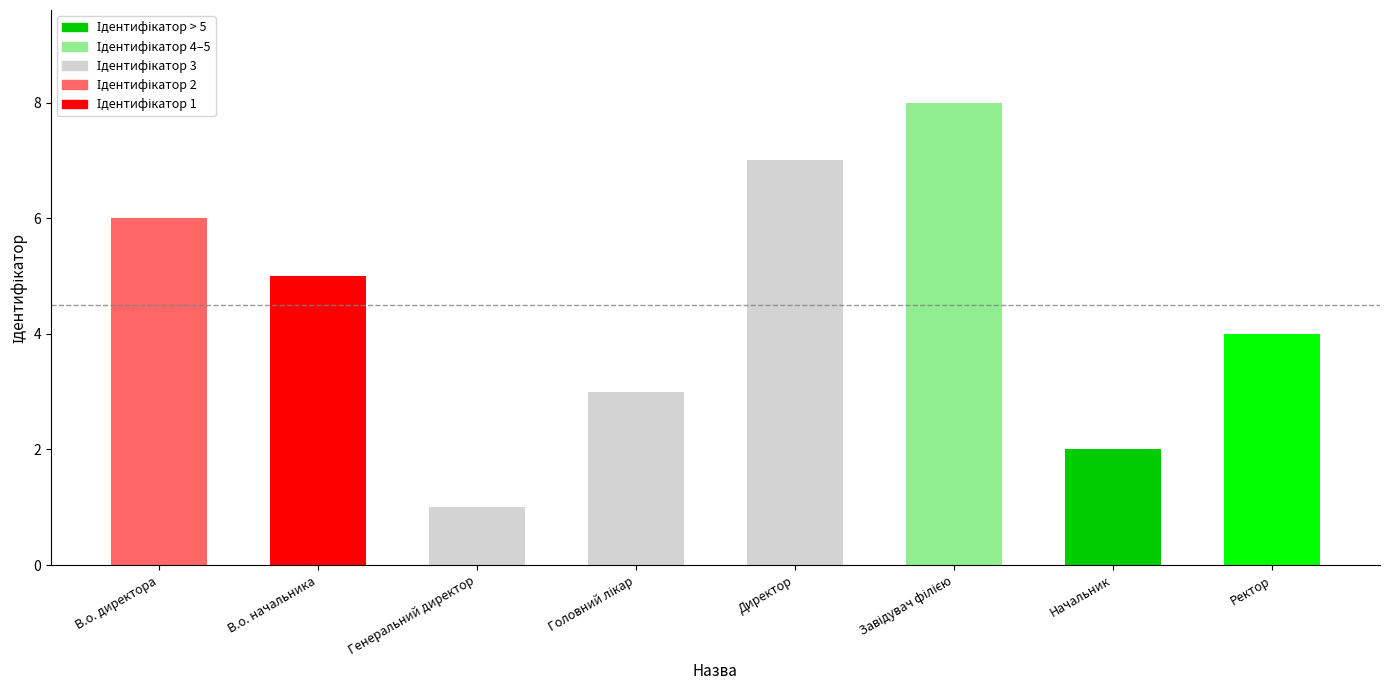

What is the minimum value shown in the chart?

1